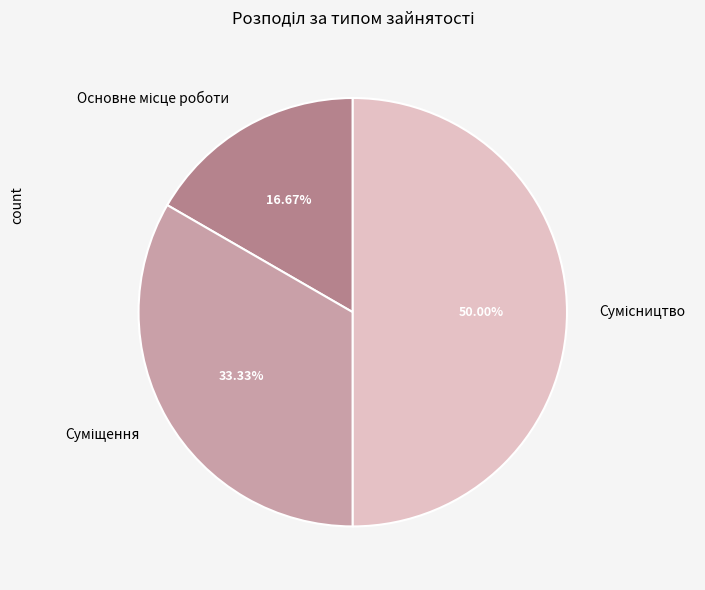

Is there any slice that represents more than half of the pie?

No